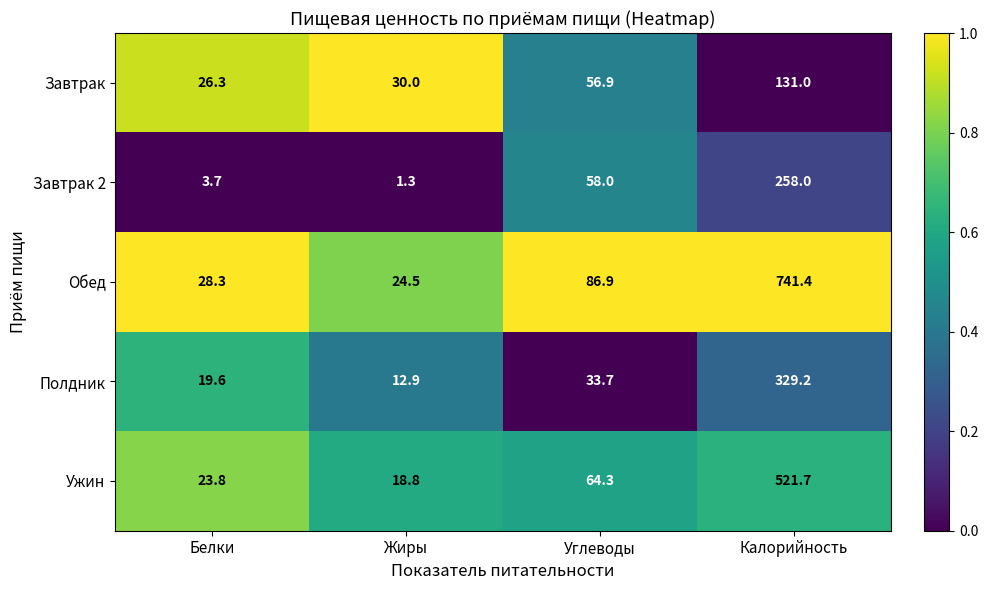

What is the difference between the Полдник values at Углеводы and Калорийность?

295.5